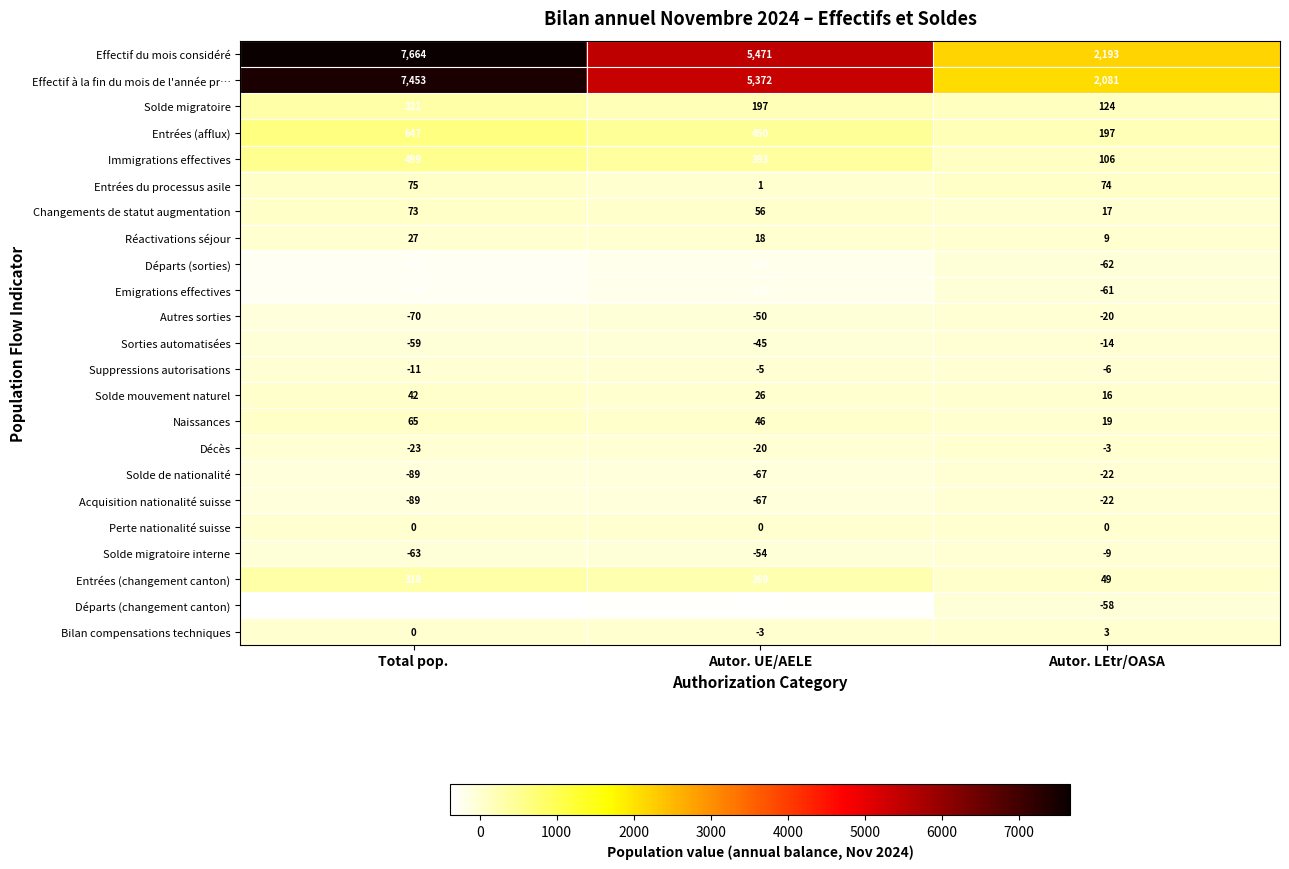

Rank the categories by Effectif du mois considéré value from highest to lowest.

Total pop., Autor. UE/AELE, Autor. LEtr/OASA